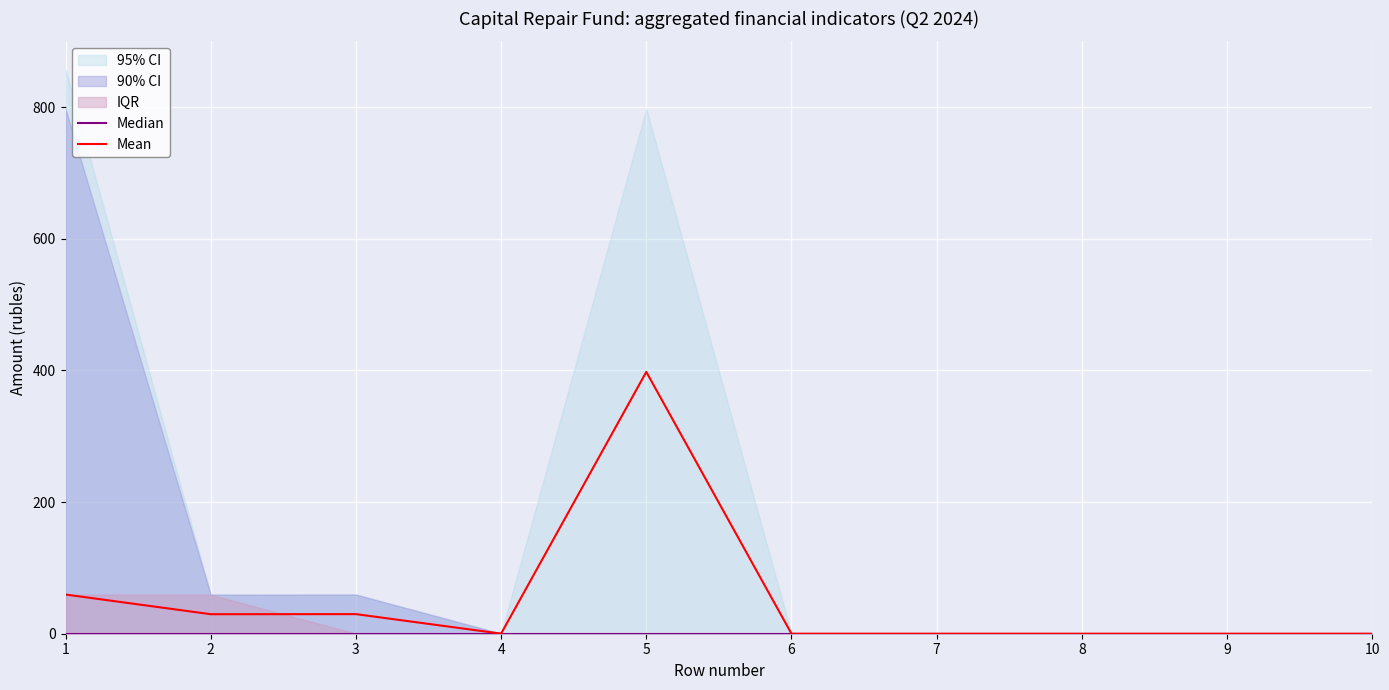

True or false: Mean and Median cross at least once.

False